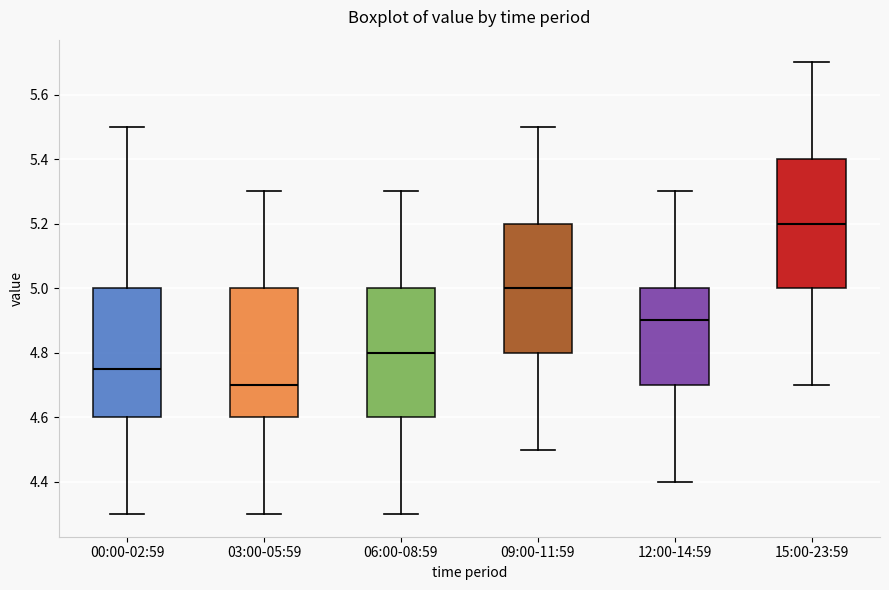

Where does the median line of the box for 12:00-14:59 sit on the y-axis? The values are not printed on the chart, so give them approximately, as read against the axis.

4.90